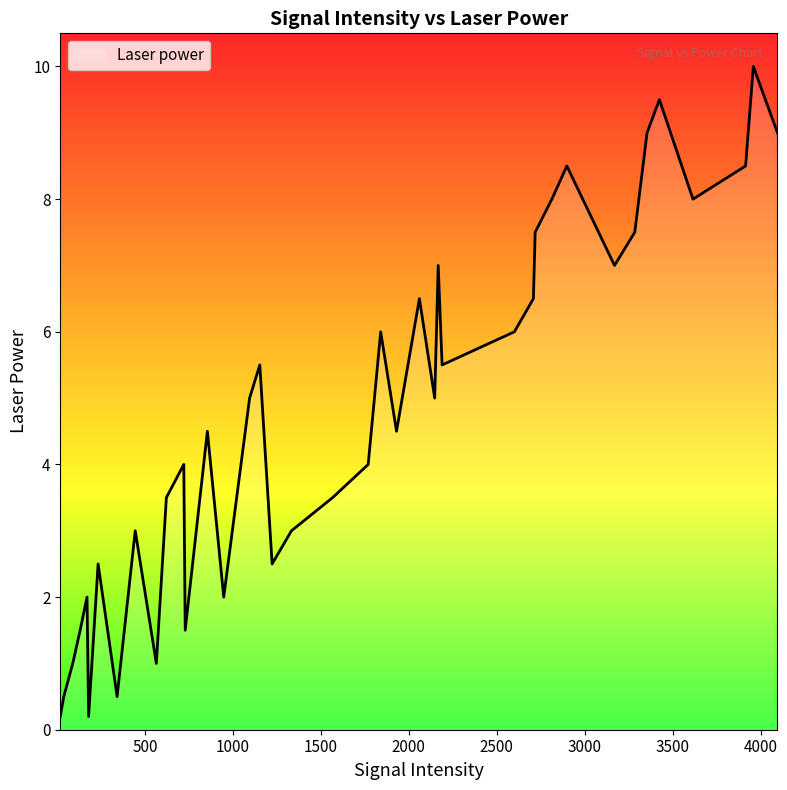

What is the difference between the maximum and minimum values?

9.8